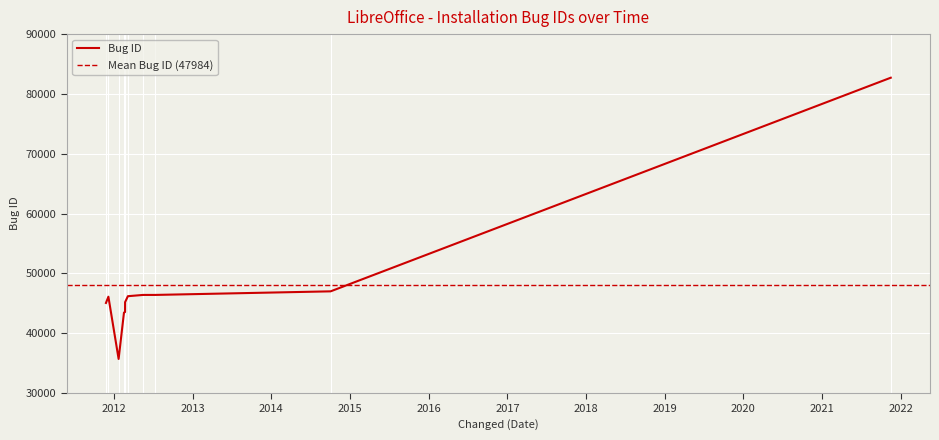

List the labels in order of value, smallest first.

2012-01-23 08:23:09, 2012-02-17 06:02:24, 2012-02-22 05:09:58, 2011-11-25 14:45:04, 2012-02-22 09:20:01, 2011-12-06 22:04:10, 2012-03-06 10:41:28, 2012-05-16 00:33:33, 2012-07-11 04:58:06, 2014-10-03 09:55:40, 2021-11-15 09:47:42